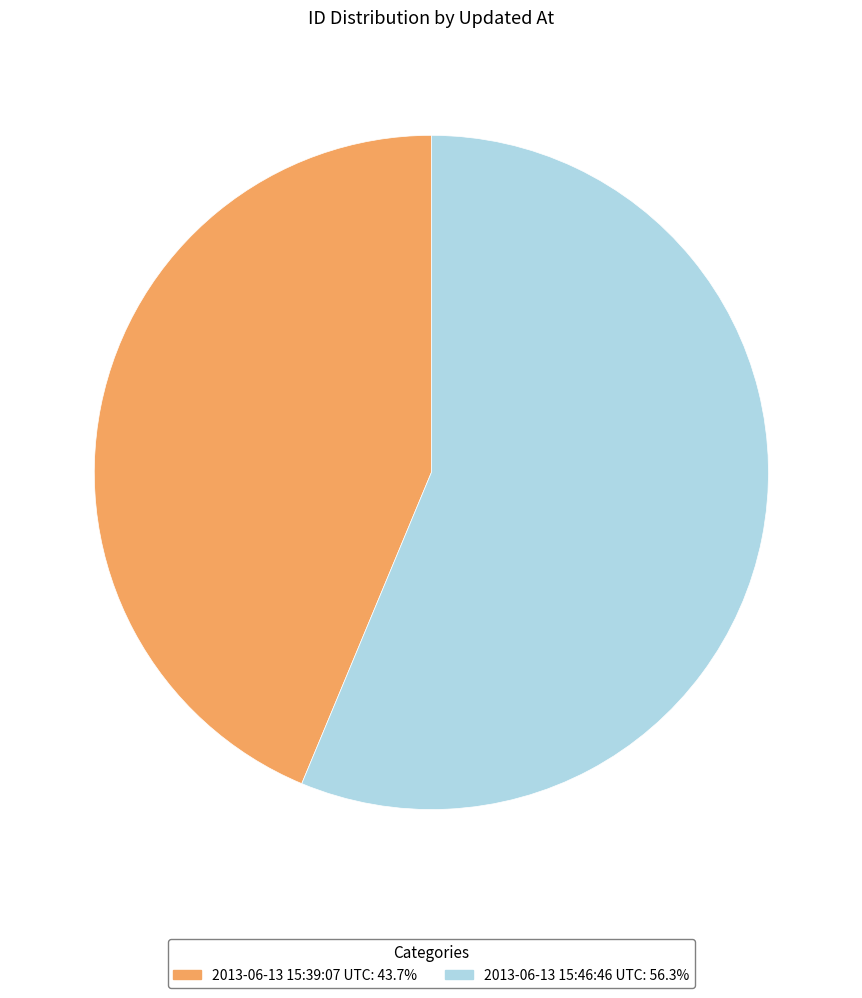

True or false: 2013-06-13 15:39:07 UTC accounts for 53% of the total.

False